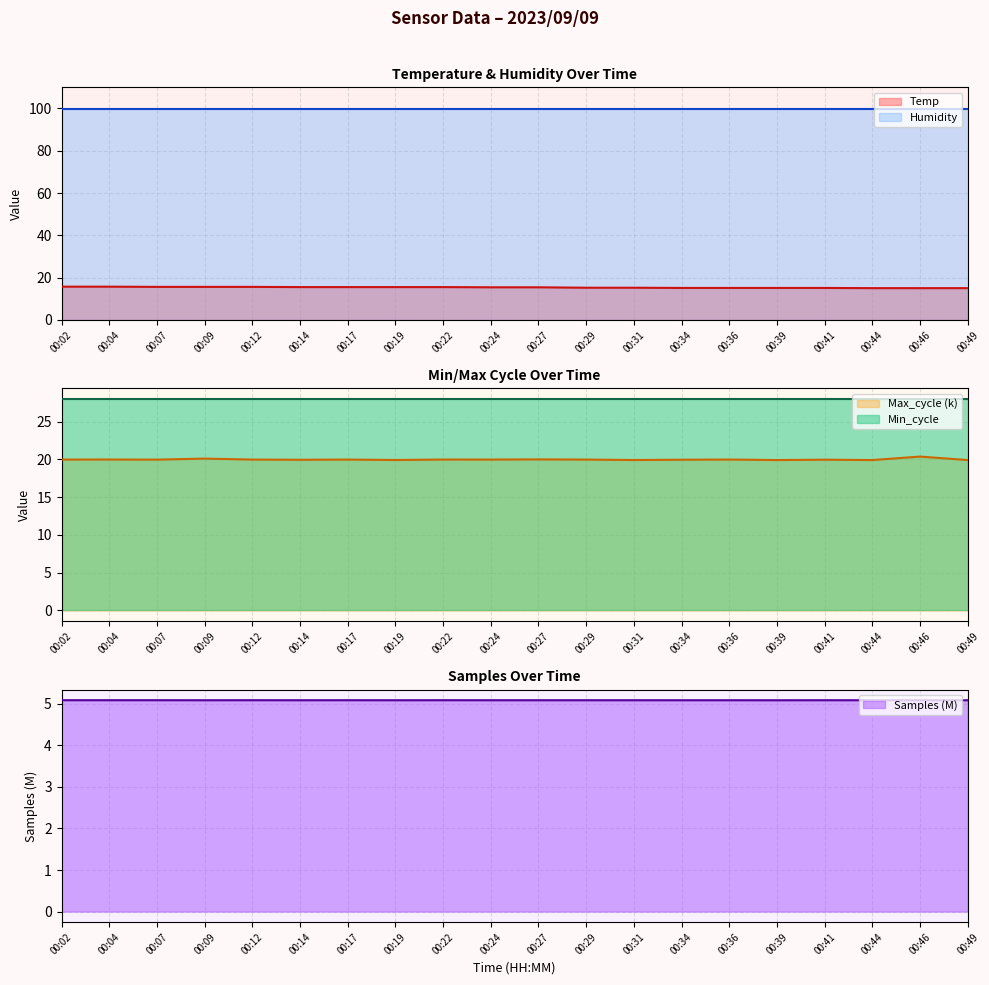

Which series has the widest spread of values?

Temp